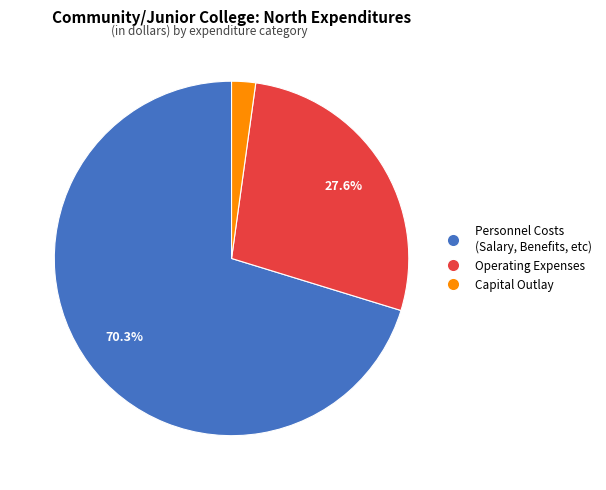

To the nearest percent, what portion does Operating Expenses represent?

28%